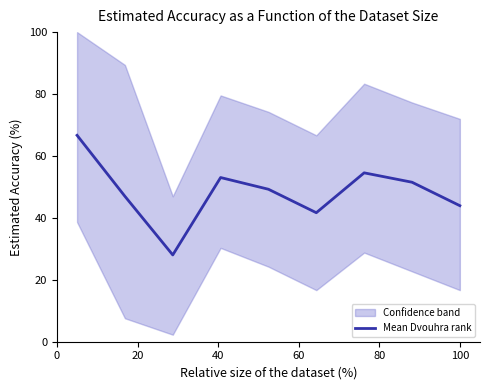

What is the sum of the values at 8 and 80?

93.2